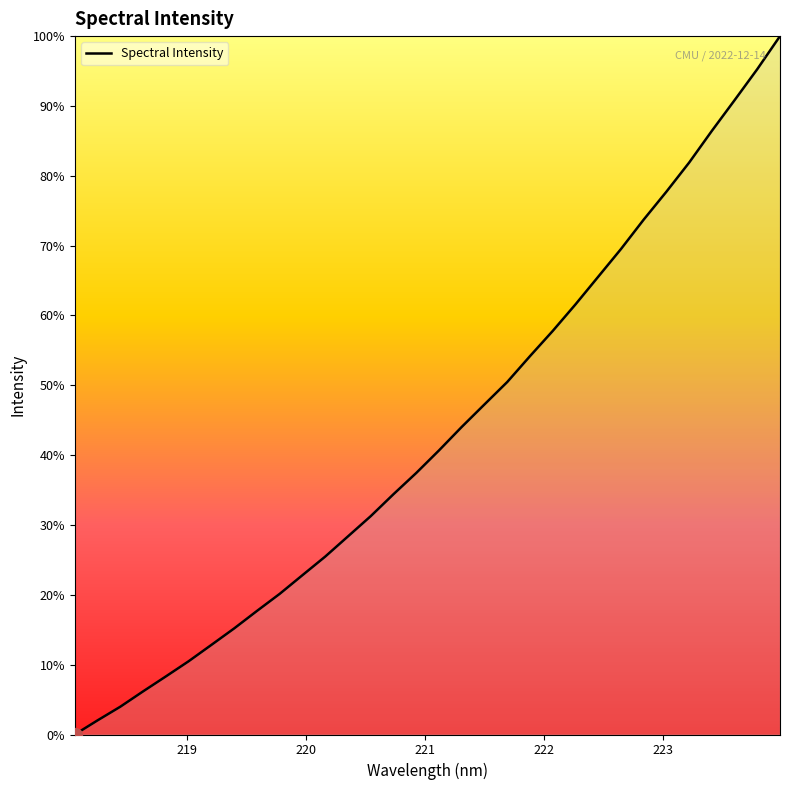

Is this an area chart (filled region under the line)?

Yes